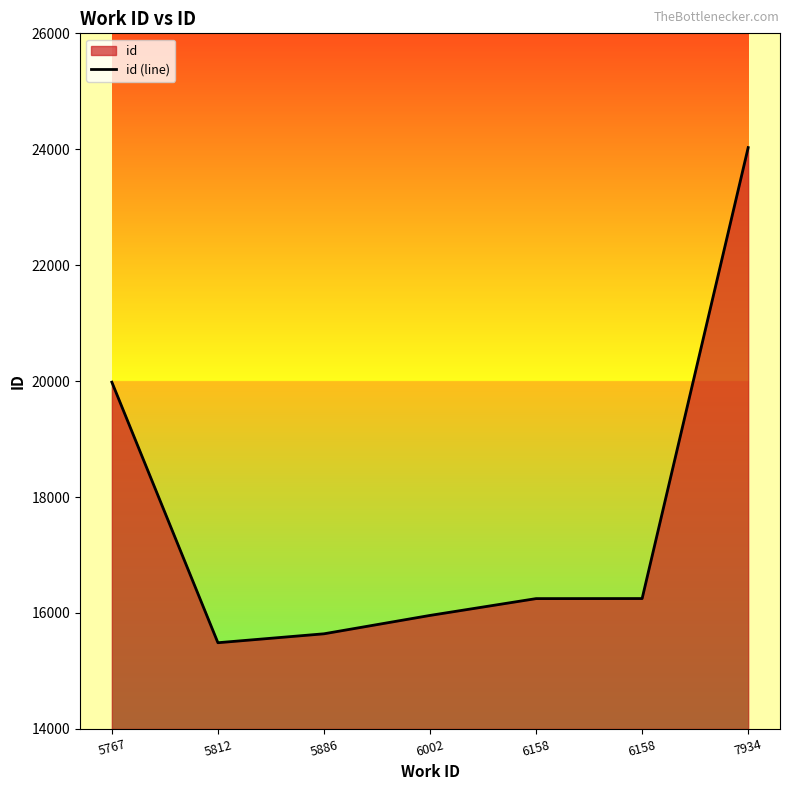

What is the average value?

17656